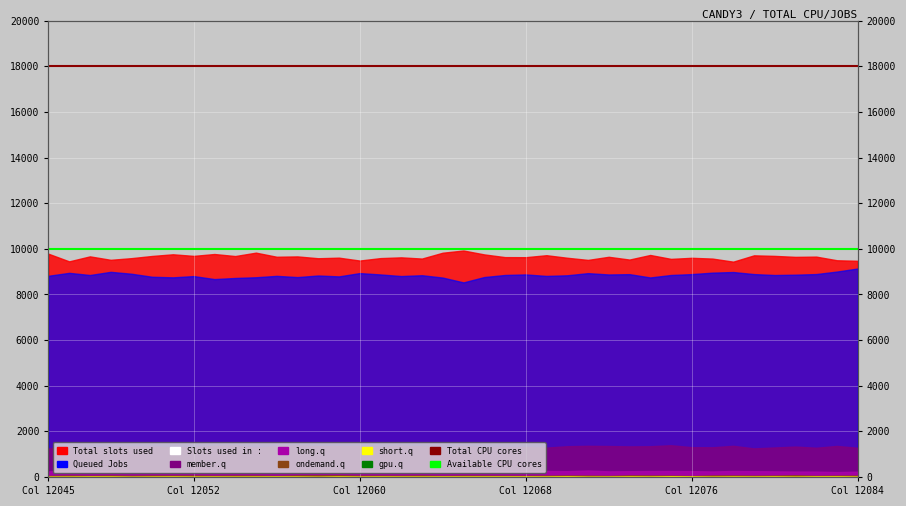

What is the maximum value for Total CPU cores?

18000